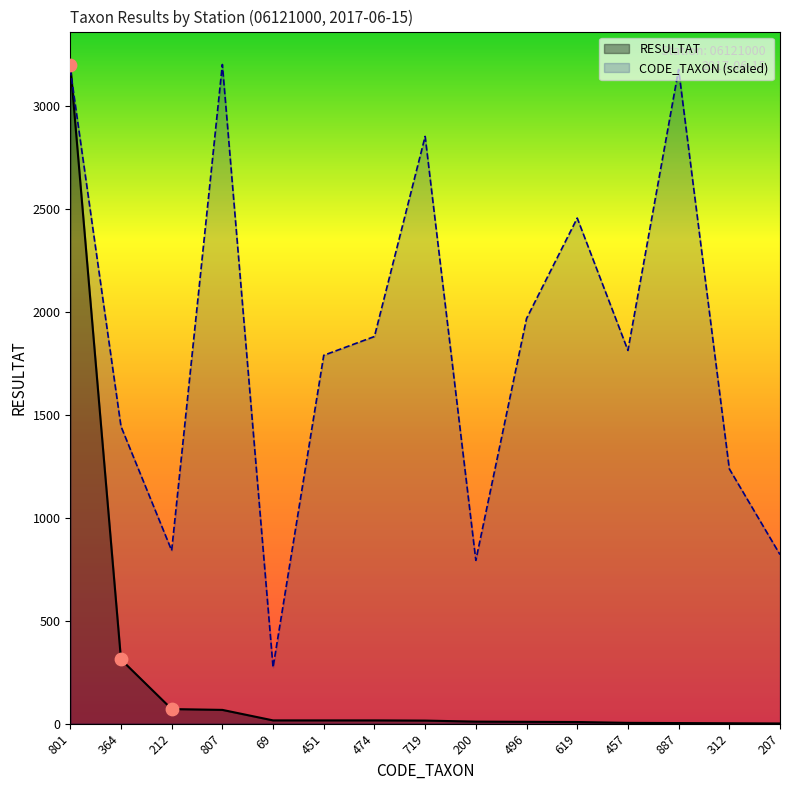

What are all the series names shown in the legend?

RESULTAT, CODE_TAXON (scaled)